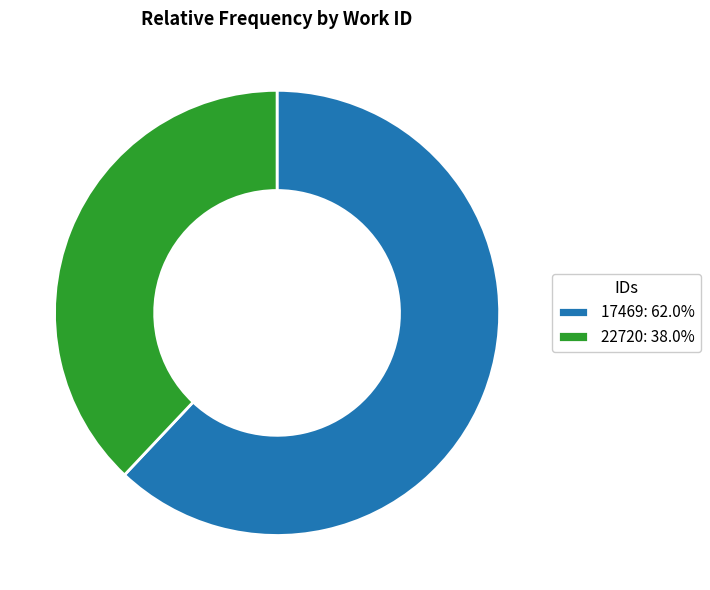

Approximately how many times larger is the value at 17469: 62.0% compared to 22720: 38.0%?

1.6